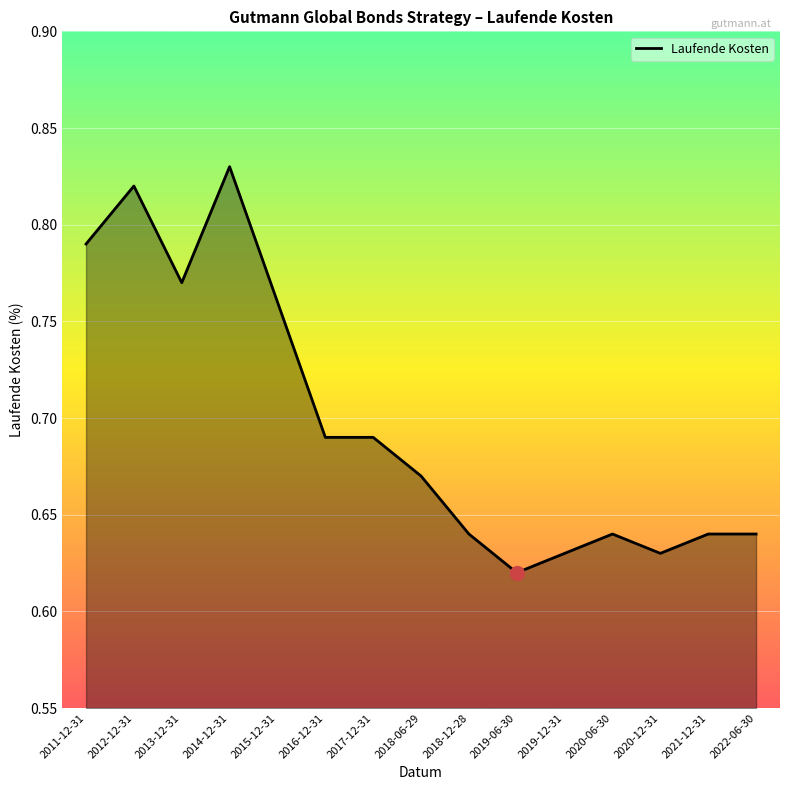

What position from the left is 2012-12-31?

2